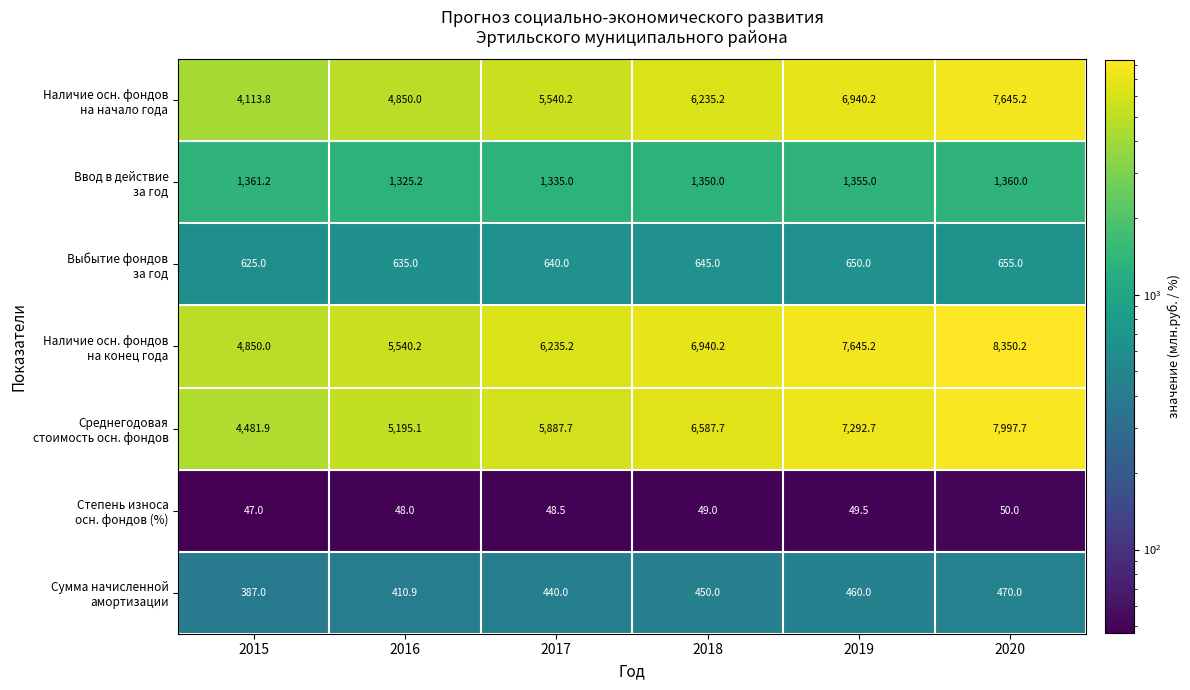

What is the total value across all series at 2015?

15865.9